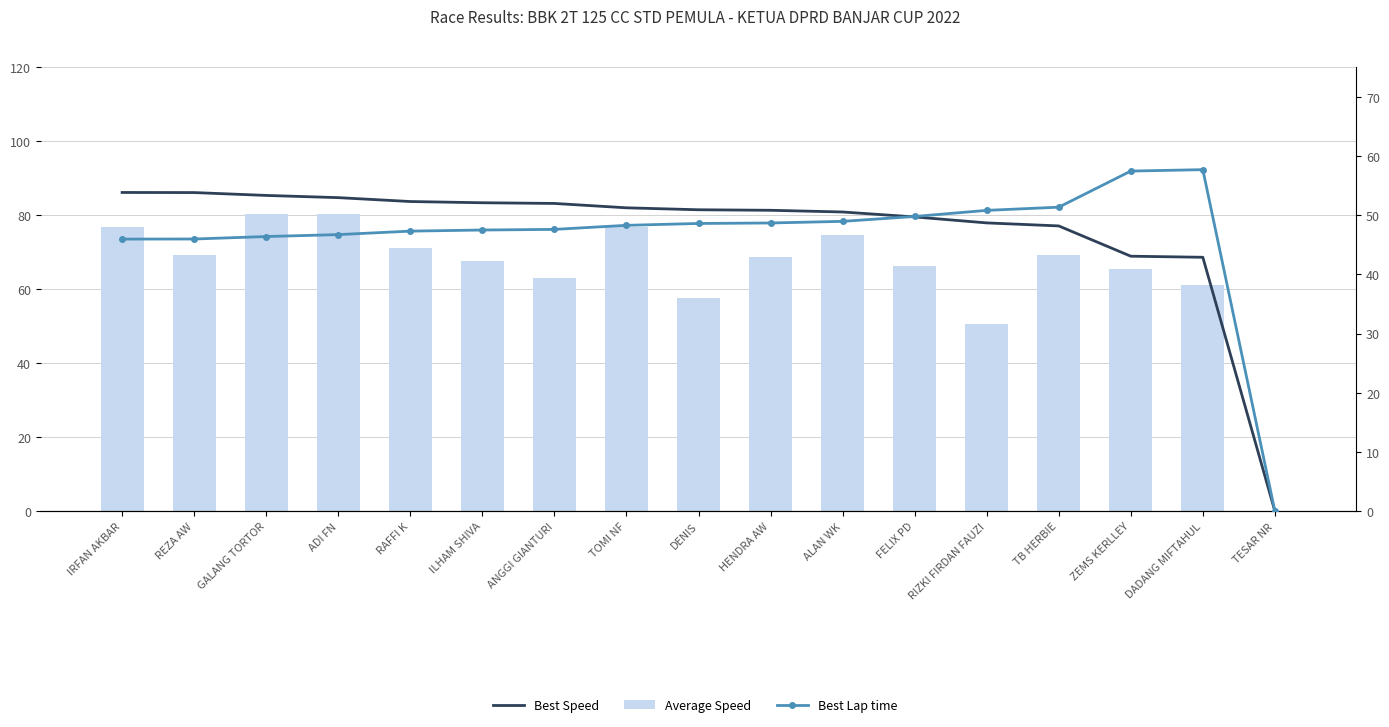

What is the sum of all Best Speed values?

1290.4